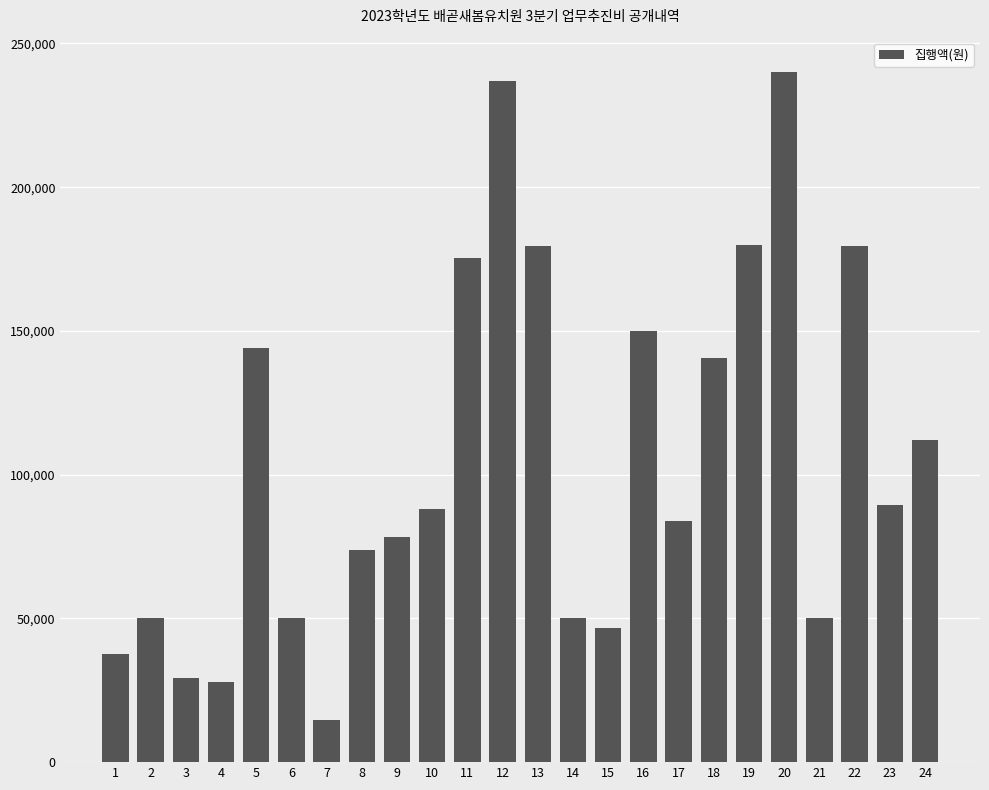

Which label corresponds to the smallest value in the chart?

7